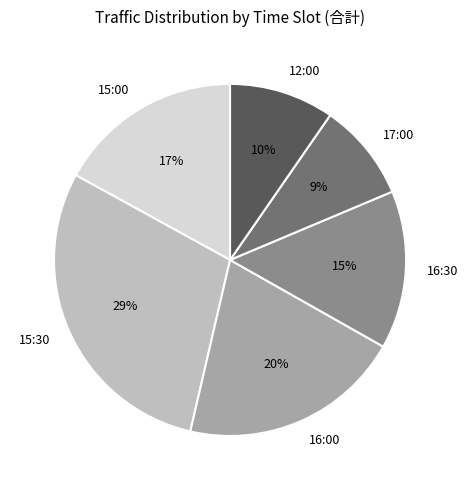

Does any single category account for the majority?

No